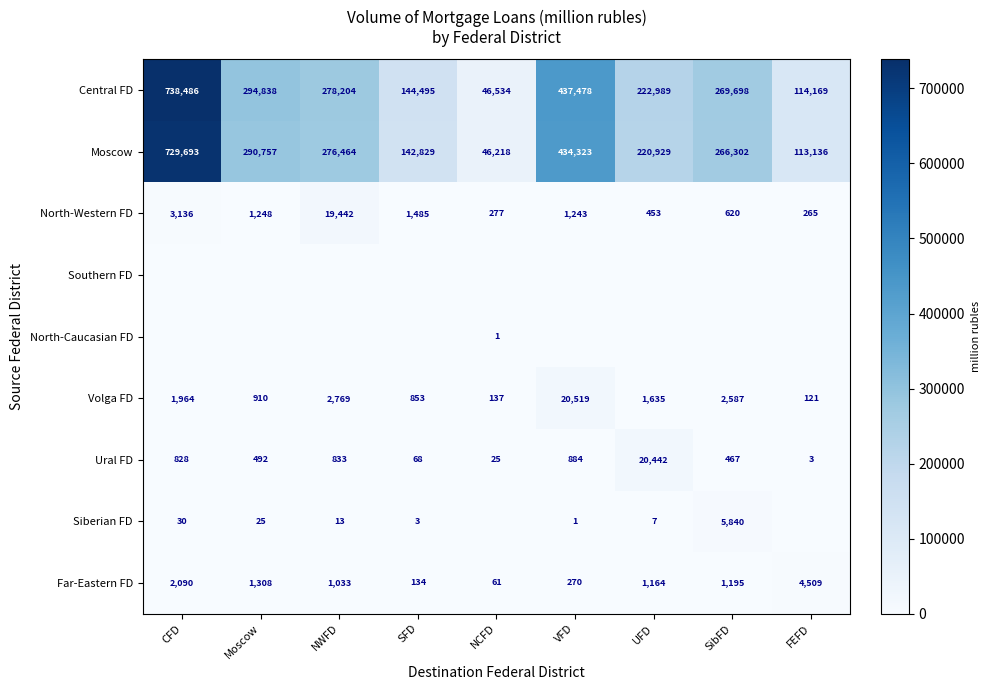

What is the approximate value of Central FD at CFD, to the nearest 10?

738490